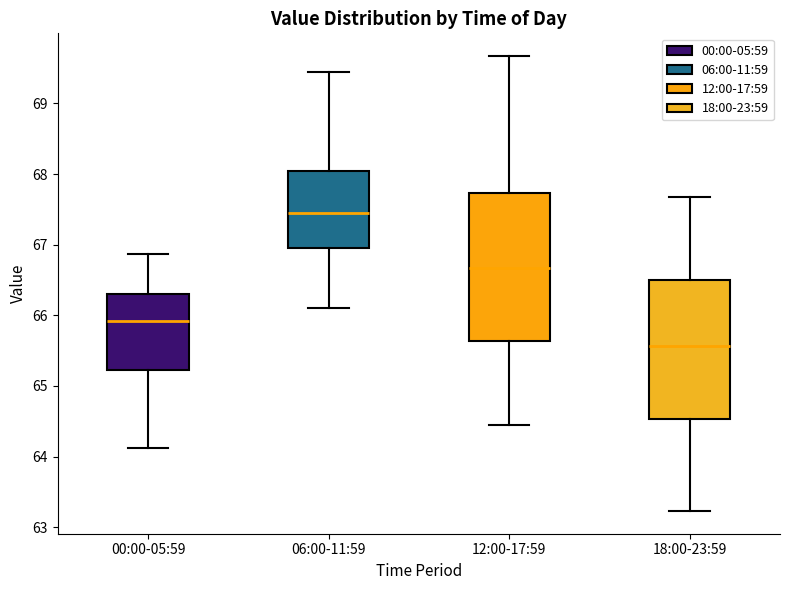

Which box has the lowest median line?

18:00-23:59